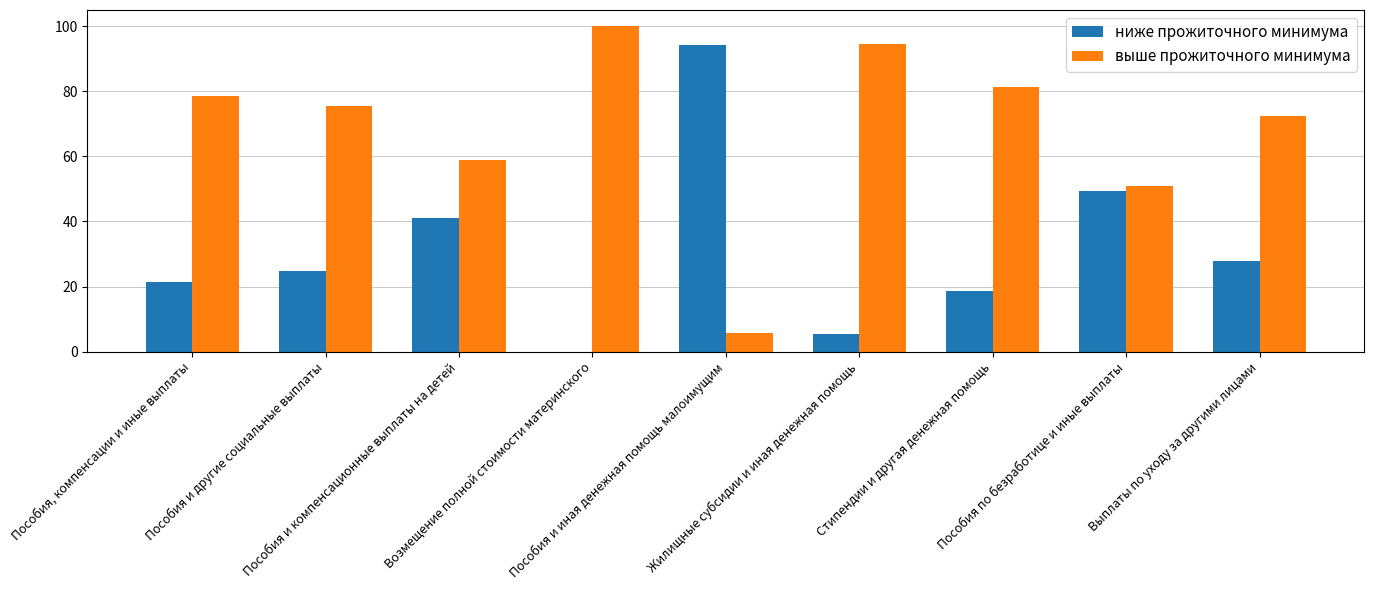

Where does the ниже прожиточного минимума series first go above 24?

Пособия и другие социальные выплаты